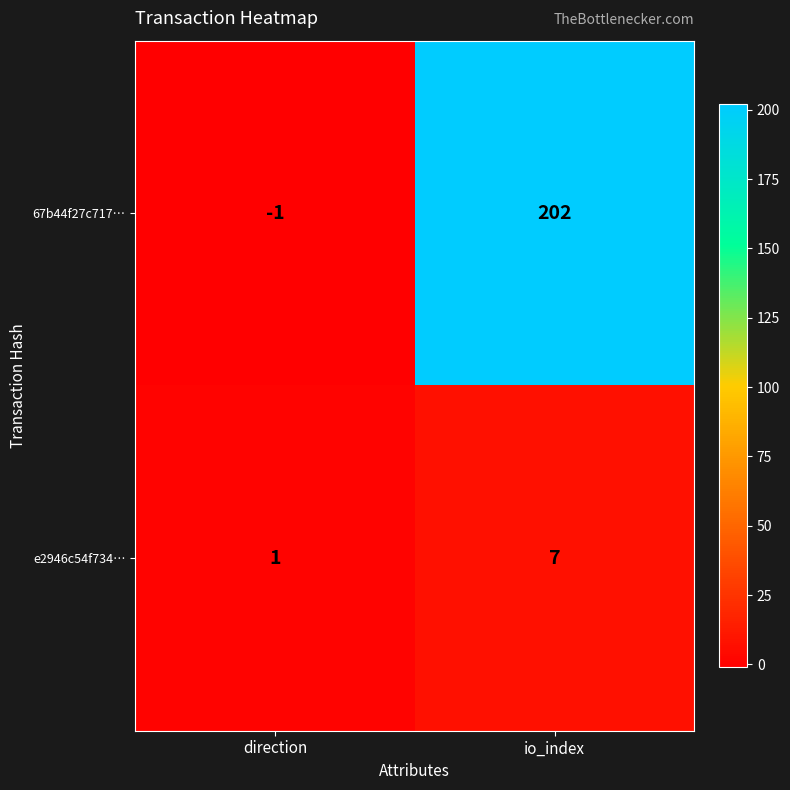

Reading left to right, what are all the values shown in this chart?

67b44f27c717…: direction=-1	io_index=202
e2946c54f734…: direction=1	io_index=7